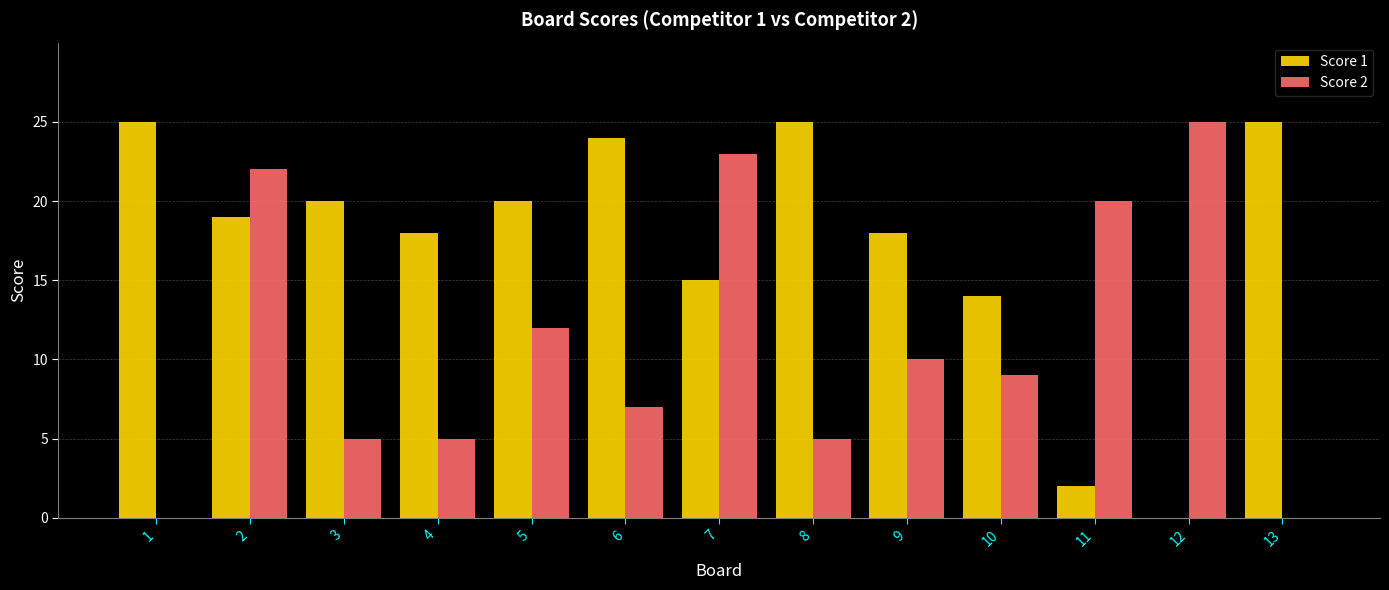

What is the approximate value of Score 1 at 11?

2